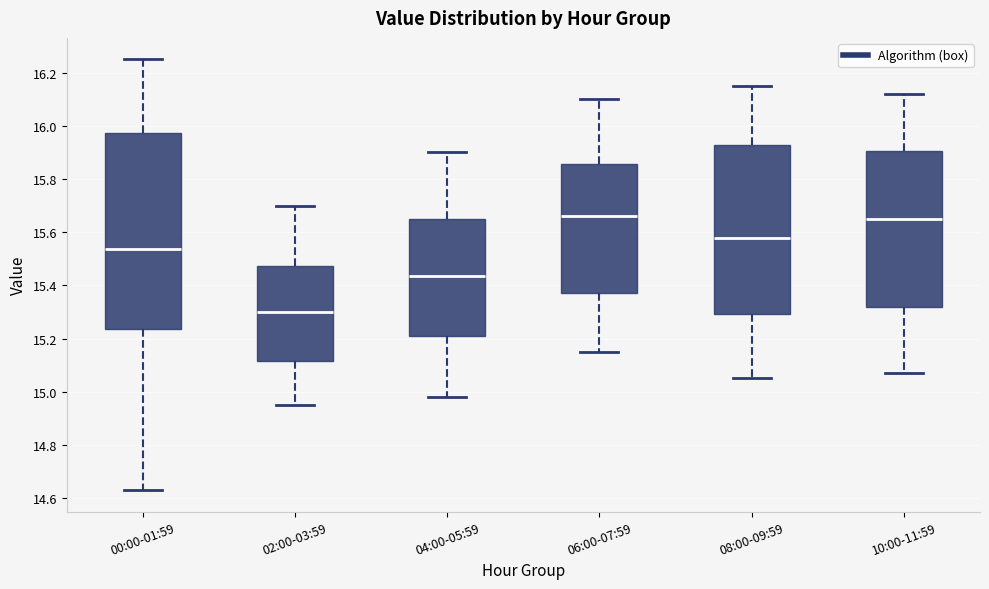

Reading left to right, transcribe this box plot: for each box, give where its median line is, the range the box spans, and where its two whiskers end, as read against the y-axis. The values are not printed on the chart, so give them approximately, as read against the axis.

00:00-01:59: median 15.54, box 15.24 to 15.98, whiskers 14.64 to 16.26
02:00-03:59: median 15.30, box 15.12 to 15.48, whiskers 14.96 to 15.70
04:00-05:59: median 15.44, box 15.22 to 15.66, whiskers 14.98 to 15.90
06:00-07:59: median 15.66, box 15.38 to 15.86, whiskers 15.16 to 16.10
08:00-09:59: median 15.58, box 15.30 to 15.92, whiskers 15.06 to 16.16
10:00-11:59: median 15.66, box 15.32 to 15.90, whiskers 15.08 to 16.12